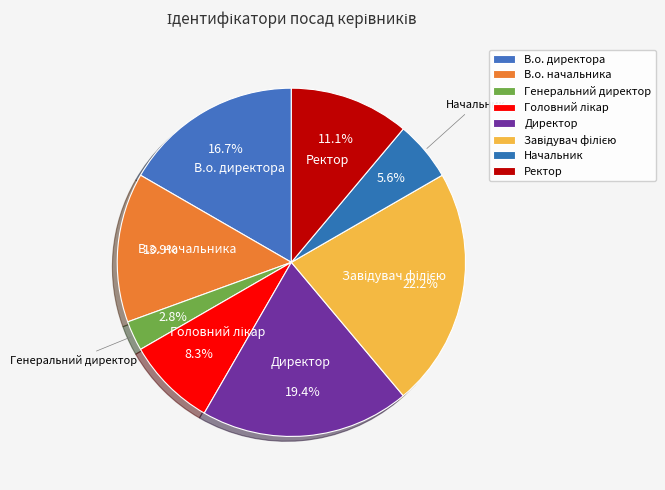

How many slices are in this pie chart?

8